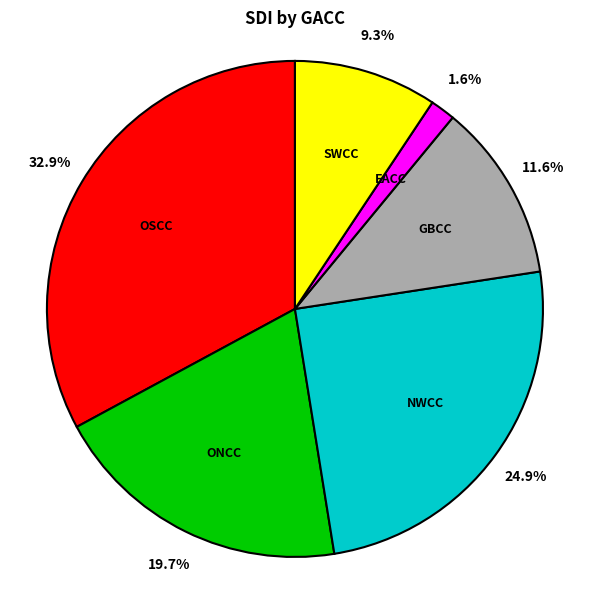

Does any single category account for the majority?

No